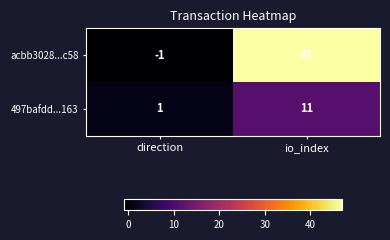

Reading left to right, transcribe all the data shown in this chart.

acbb3028...c58: -1	47
497bafdd...163: 1	11